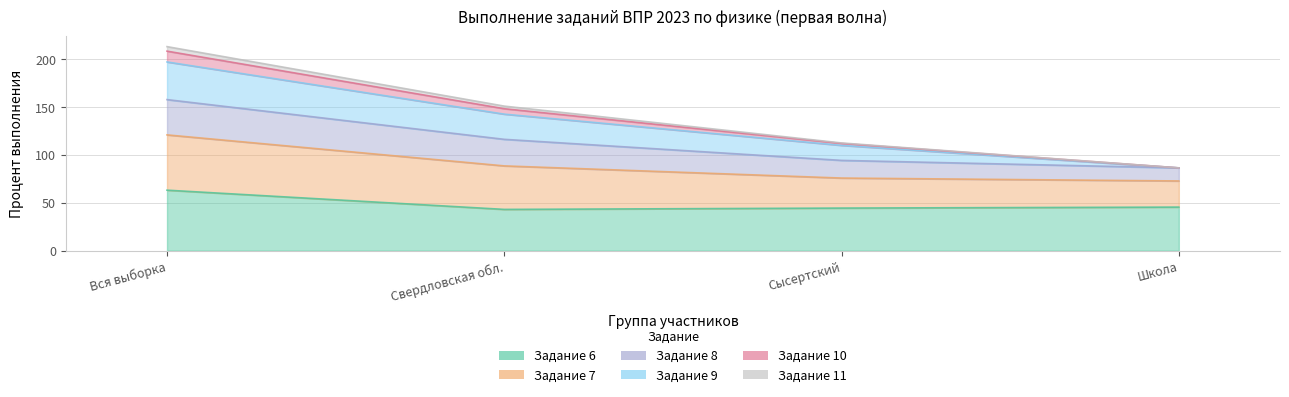

What is the value of the Задание 8 point at the 4th from the left?

86.4